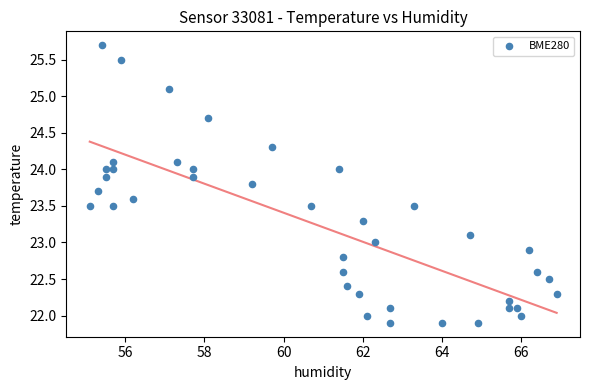

What is the range of X values (max minus min)?

11.8